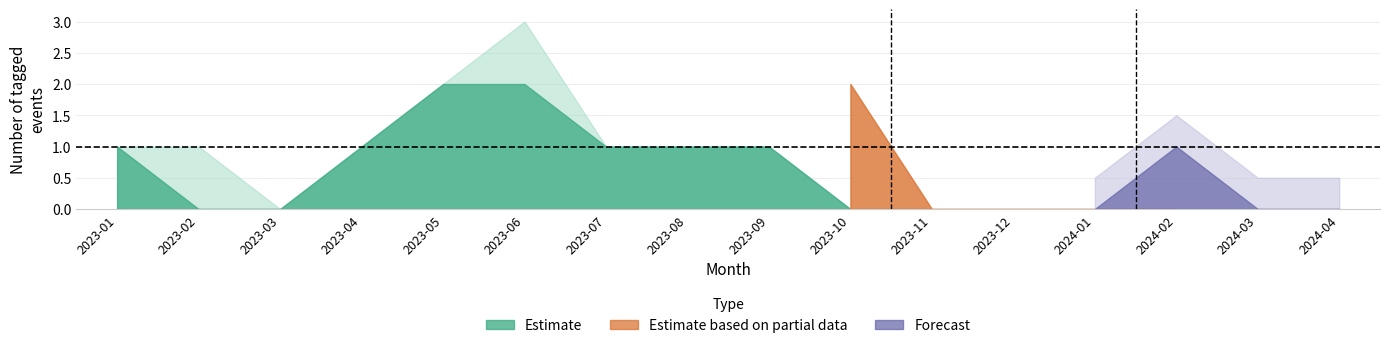

At how many categories does at least one series exceed 0?

13